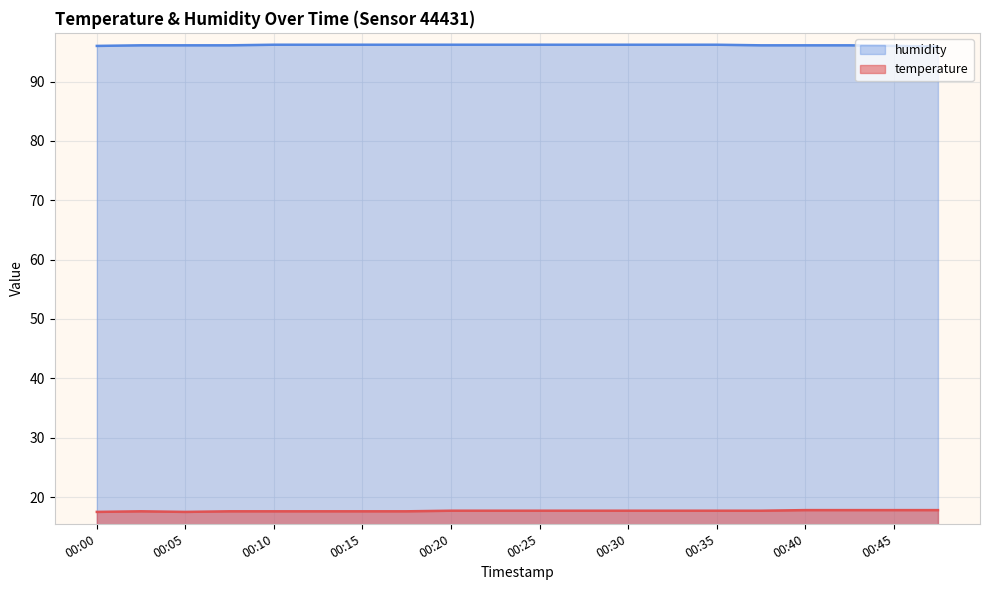

How many data points in humidity are above 96?

17